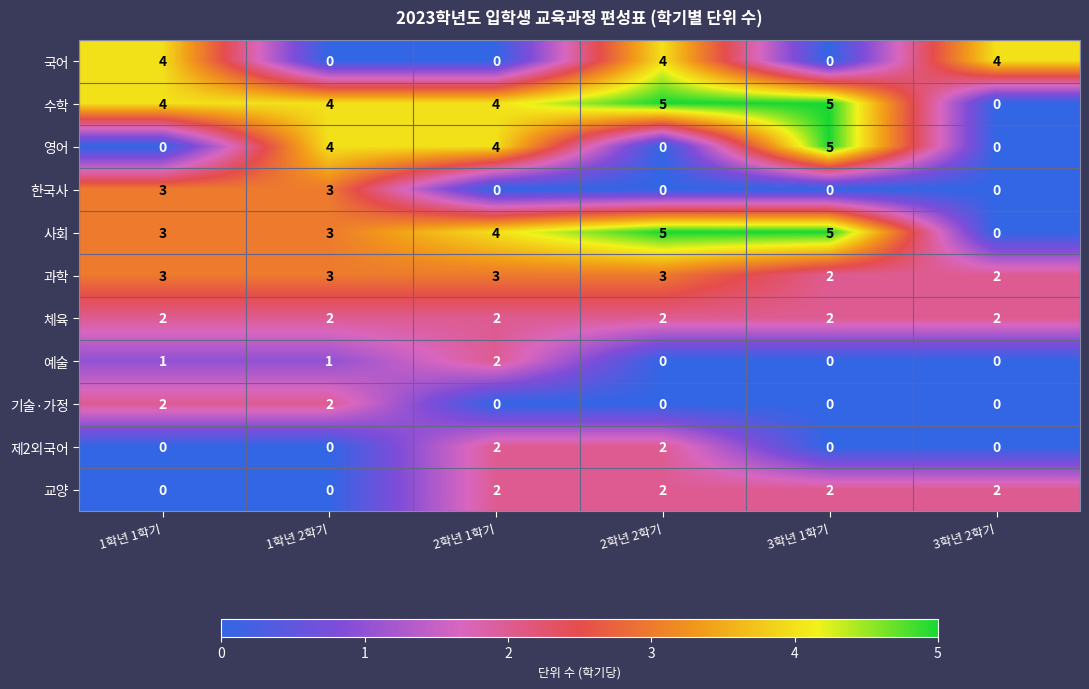

What is the highest value of the 과학 series?

3